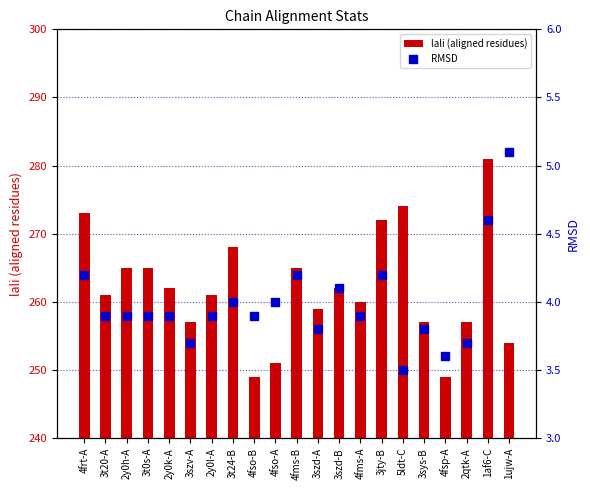

What are all the series names shown in the legend?

lali (aligned residues), RMSD